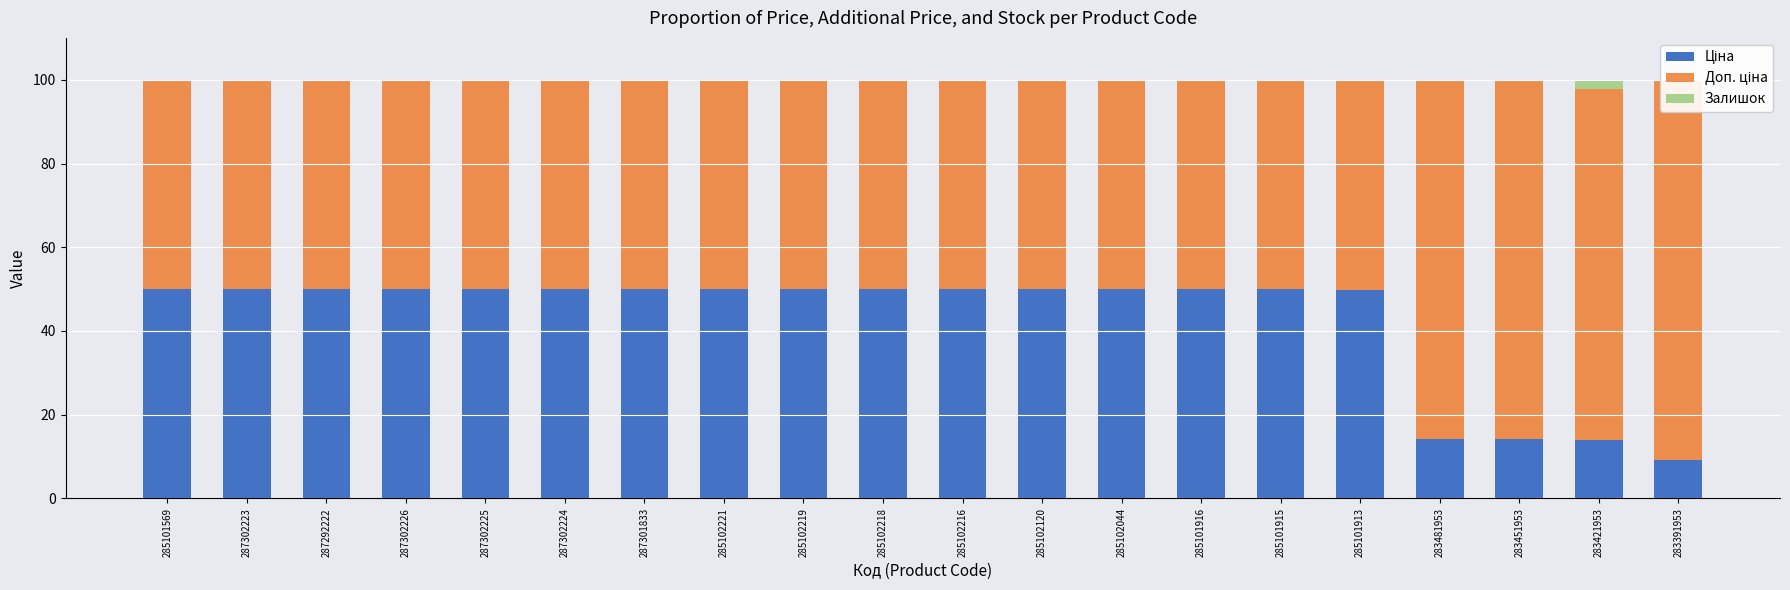

At 283451953, list the series in order from smallest to largest.

Залишок, Ціна, Доп. ціна